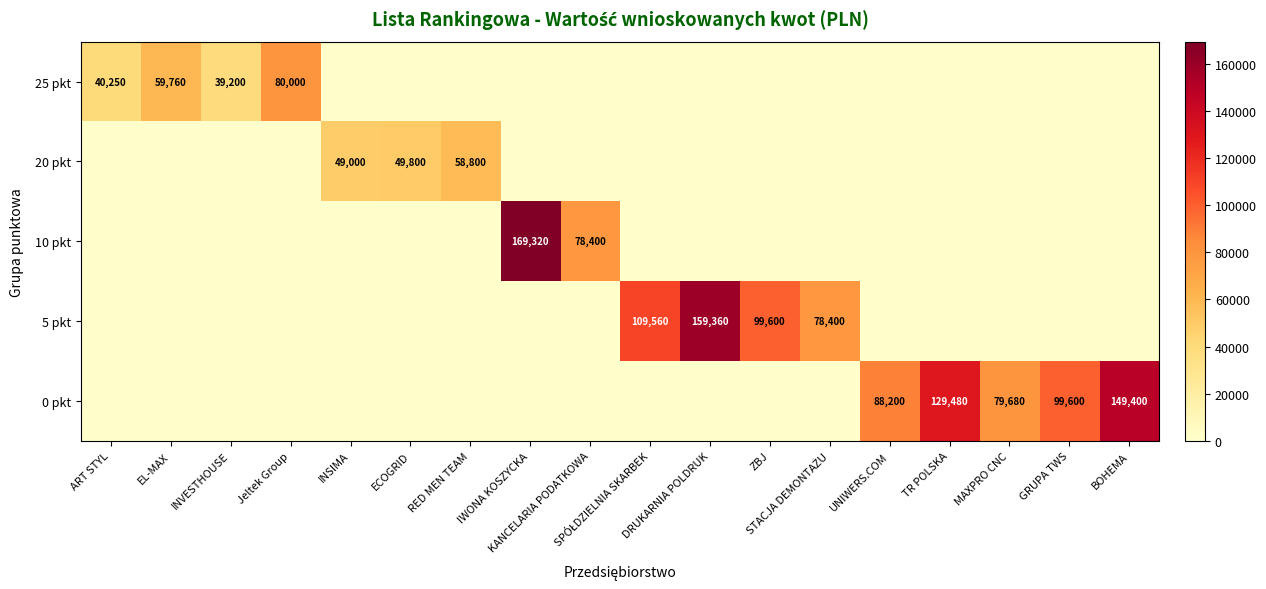

Between SPÓŁDZIELNIA SKARBEK and UNIWERS.COM, which series saw the biggest shift?

5 pkt